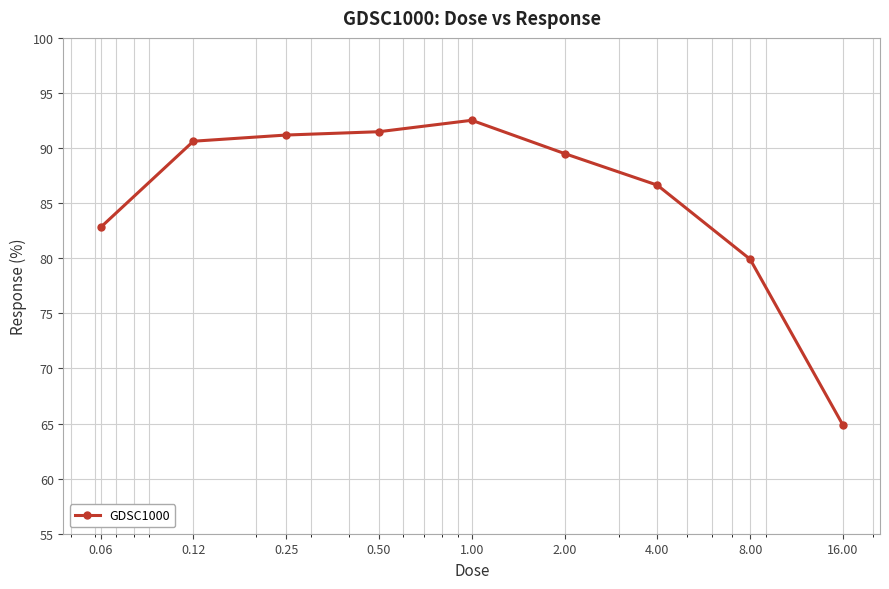

How many lines are shown in the chart?

1